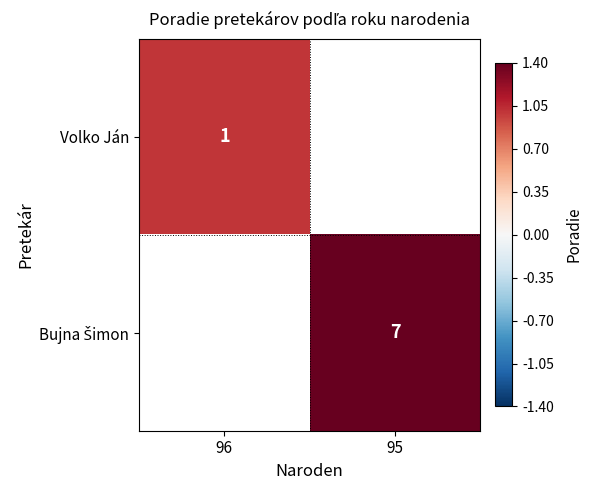

True or false: Volko Ján has a value of 1 at 96.

True